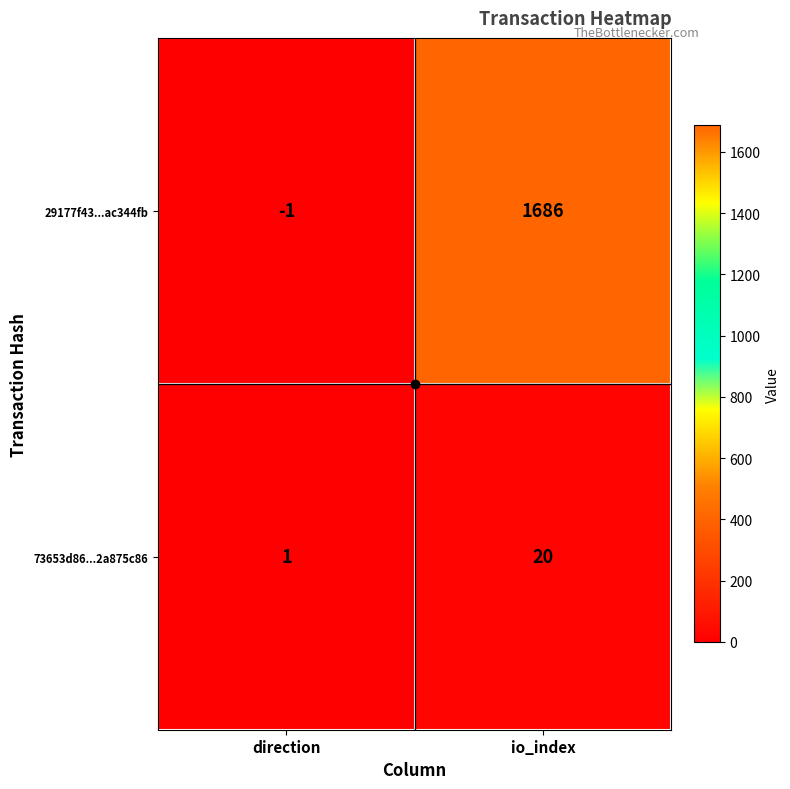

True or false: 29177f43...ac344fb has a value of -1 at direction.

True